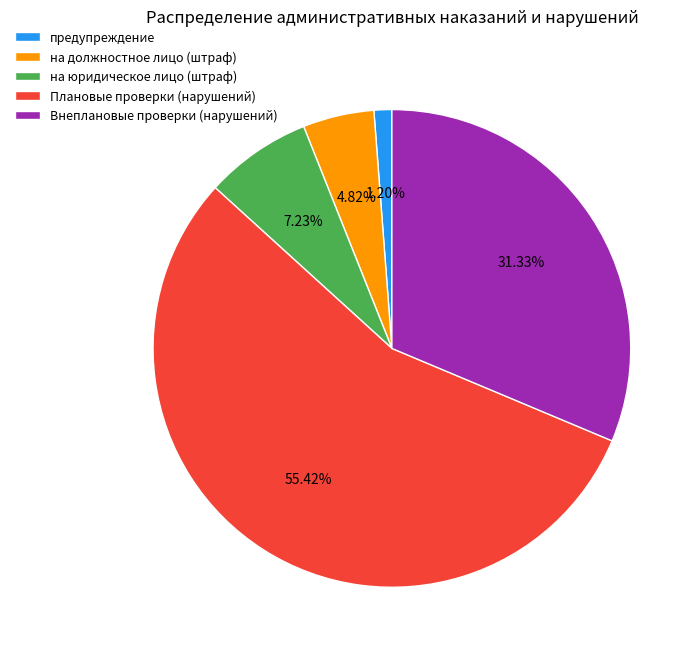

Rank the categories by value from lowest to highest.

предупреждение, на должностное лицо (штраф), на юридическое лицо (штраф), Внеплановые проверки (нарушений), Плановые проверки (нарушений)